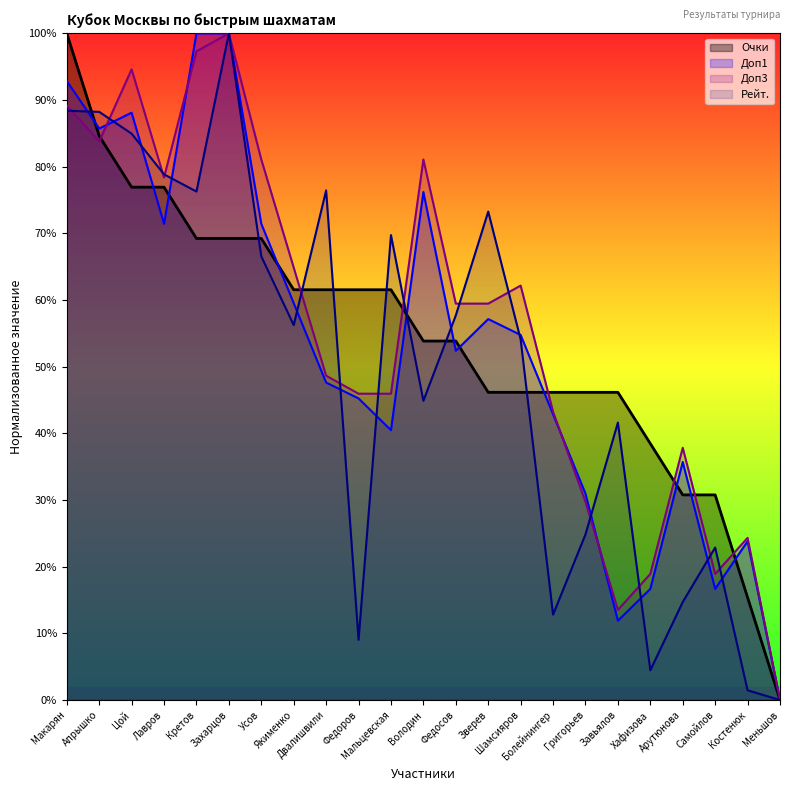

Is it true that Доп3 equals 139.6 at Лавров?

False